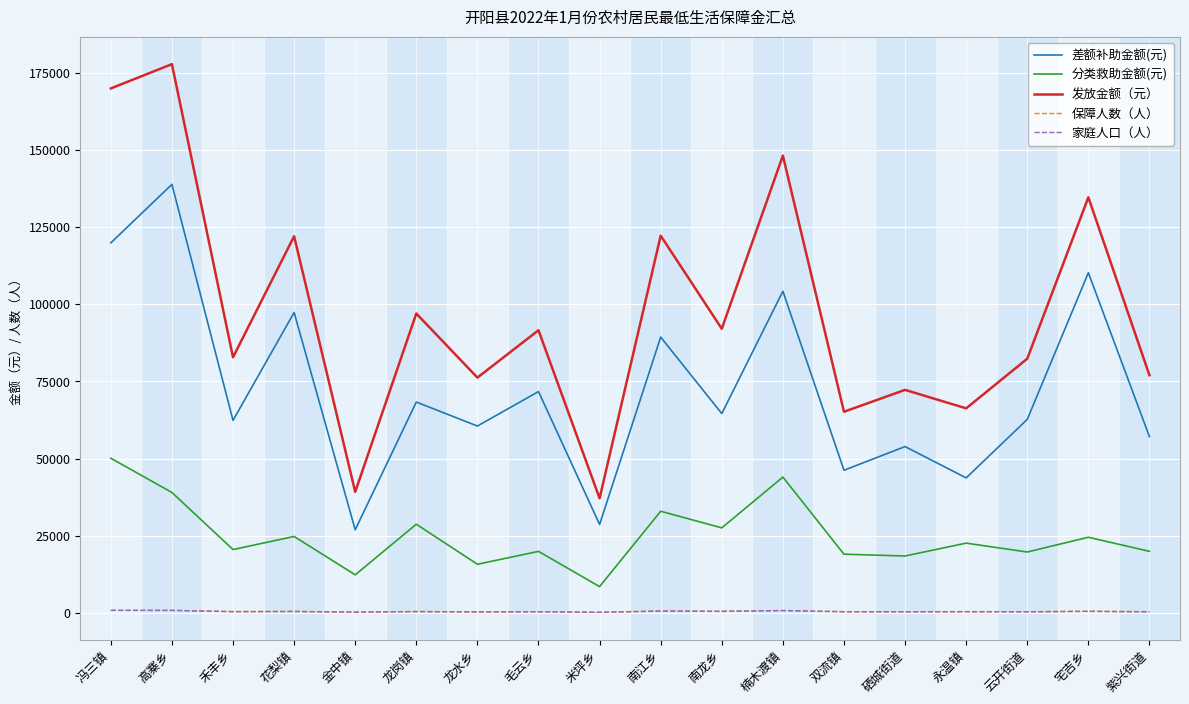

Is the value of 保障人数（人） at 花梨镇 greater than the value of 分类救助金额(元) at 南江乡?

No